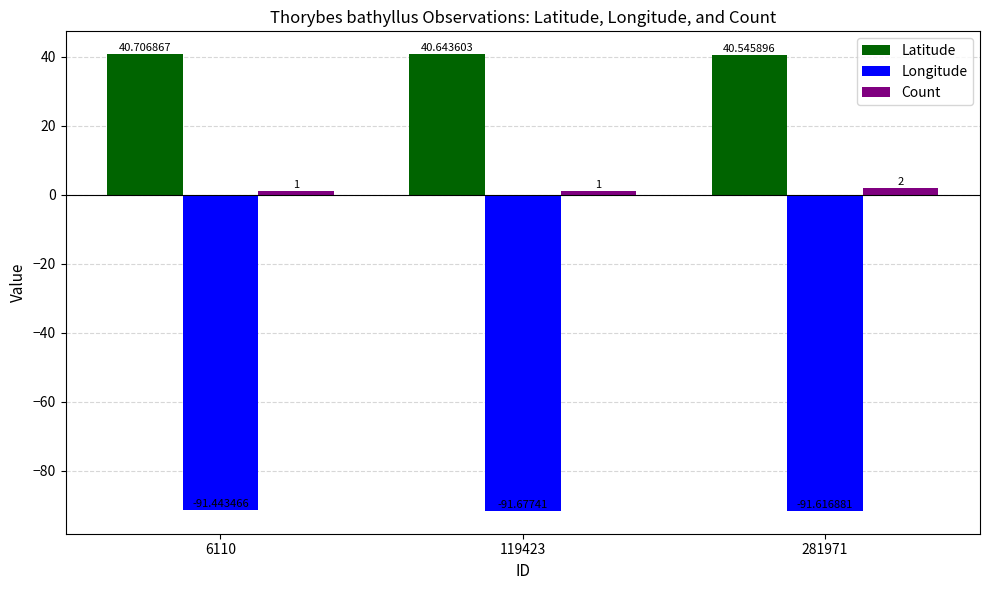

How many bars are there in total?

9